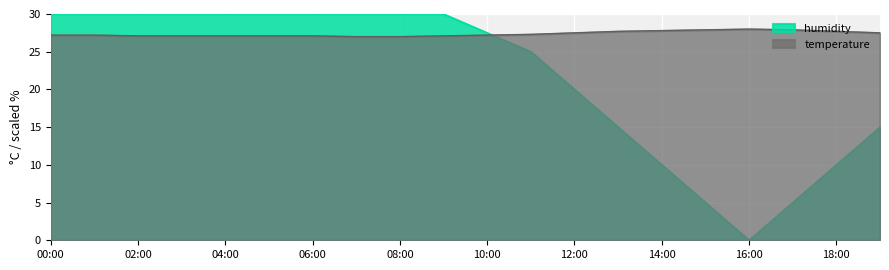

True or false: humidity has more than 1 points higher than both neighbors.

False